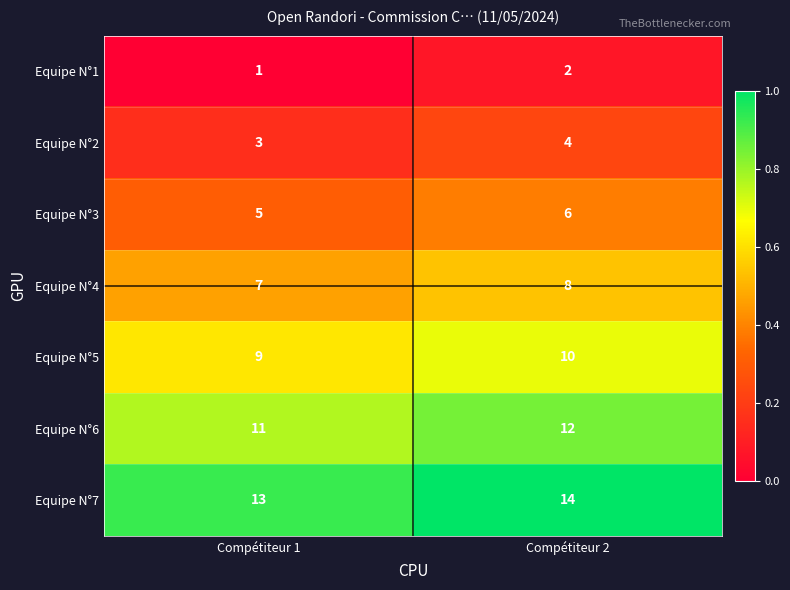

At which category is the sum across all series the highest?

Compétiteur 2